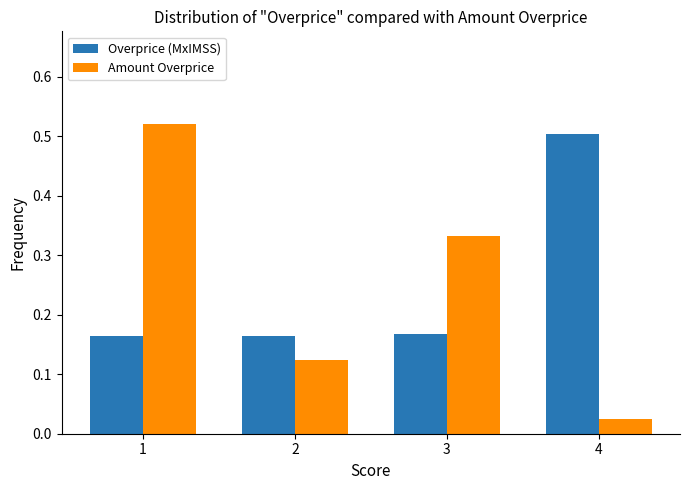

What is the sum of all Amount Overprice values?

1.0